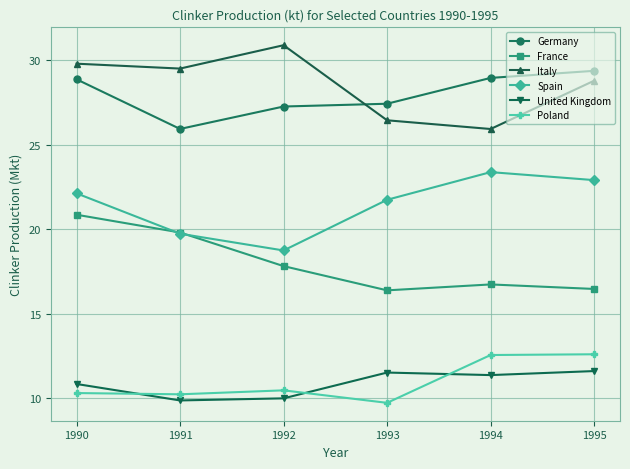

Rank the series at 1990 from lowest to highest value.

Poland, United Kingdom, France, Spain, Germany, Italy